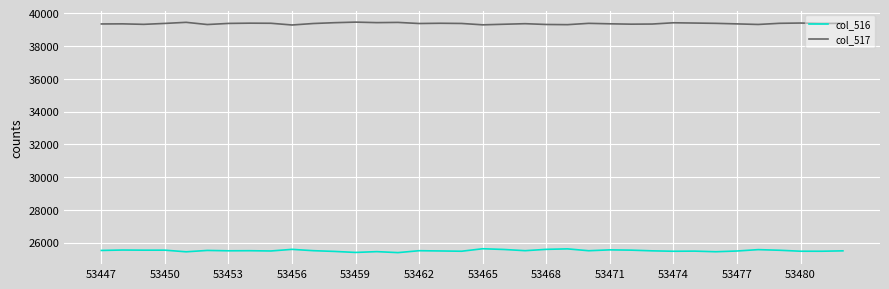

True or false: col_516 and col_517 cross at least once.

False